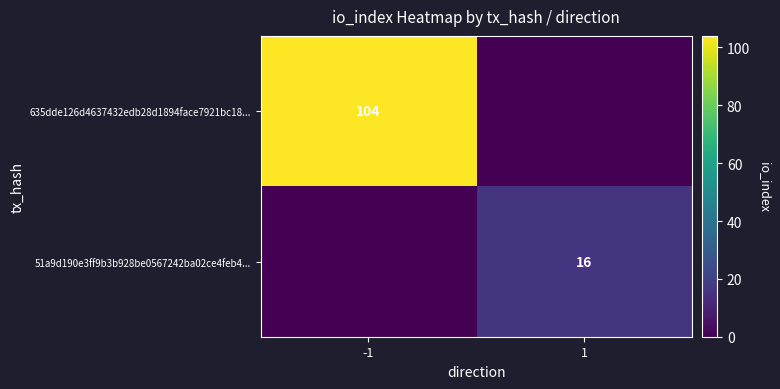

The value of 635dde126d4637432edb28d1894face7921bc18... at -1 is 43. True or false?

False